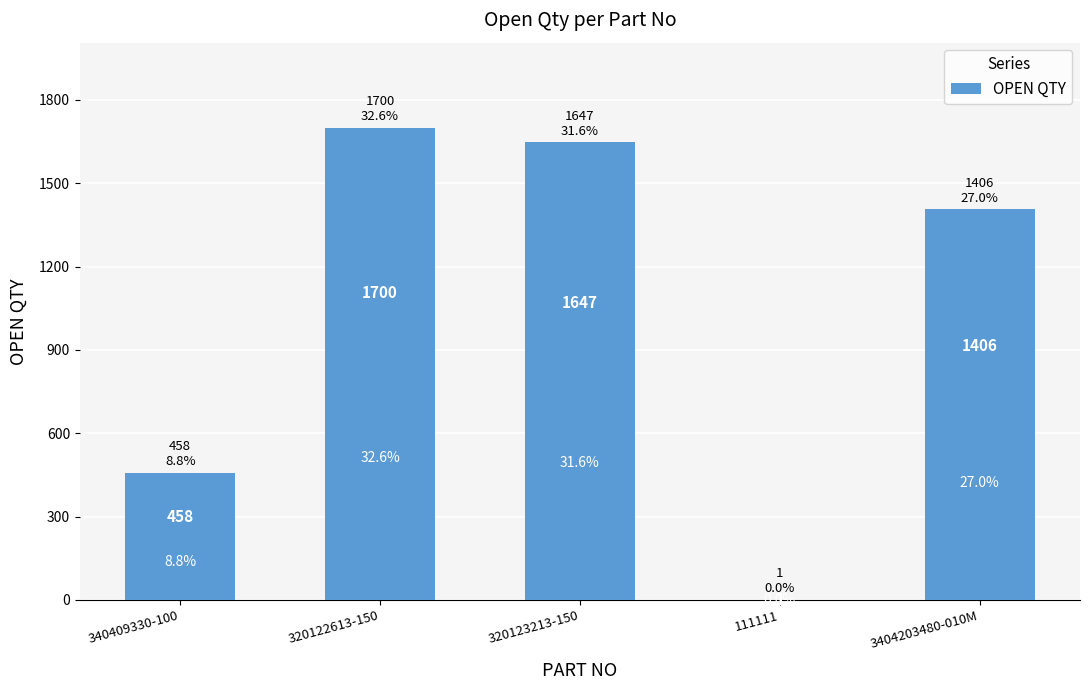

What is the change in value from 340409330-100 to 320122613-150?

+1242